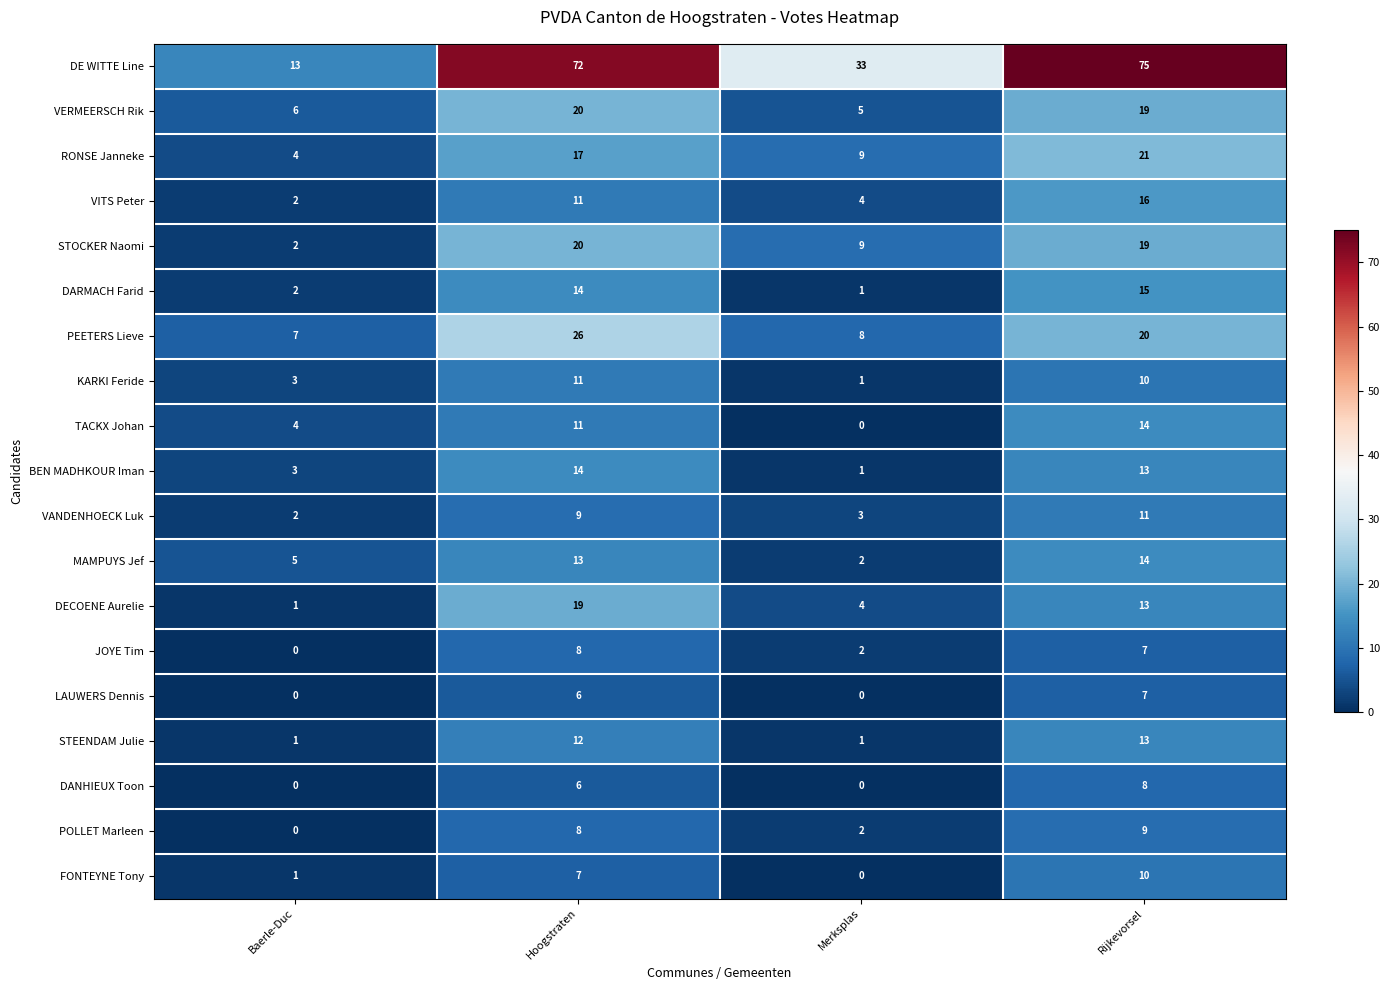

Which category has the lowest value in the DE WITTE Line series?

Baerle-Duc